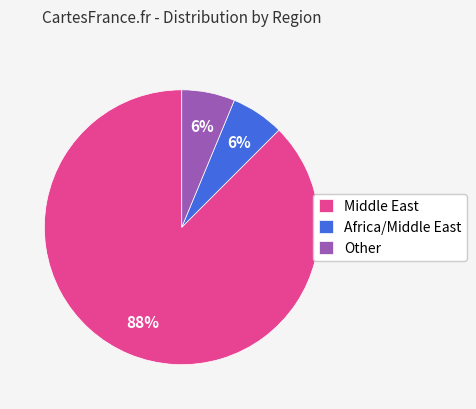

Which slice is the largest?

Middle East